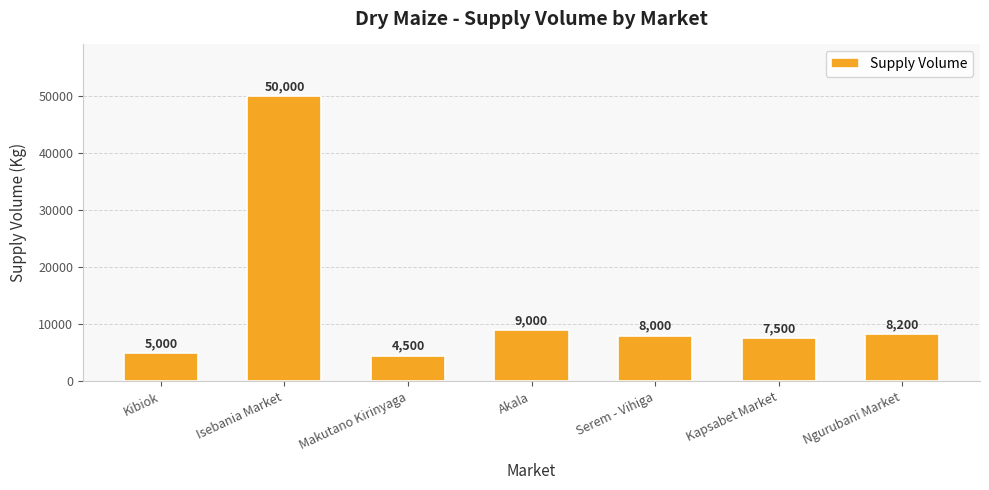

At which label does the data first exceed 8000?

Isebania Market